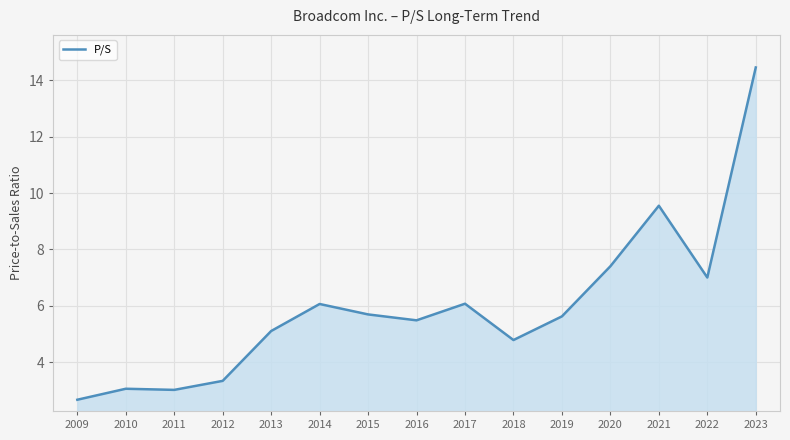

What is the greatest value displayed?

14.5